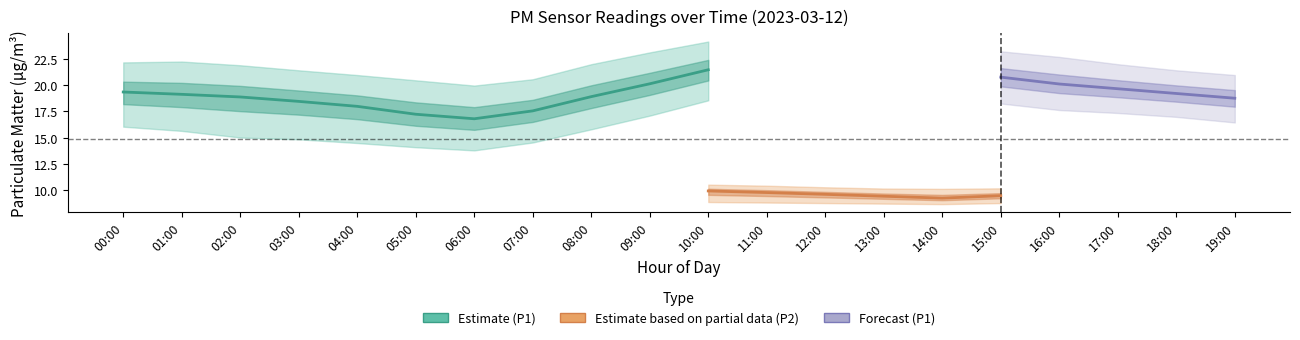

Is the value of P2_lower at 14:00 greater than the value of P2_mean at 17:00?

No